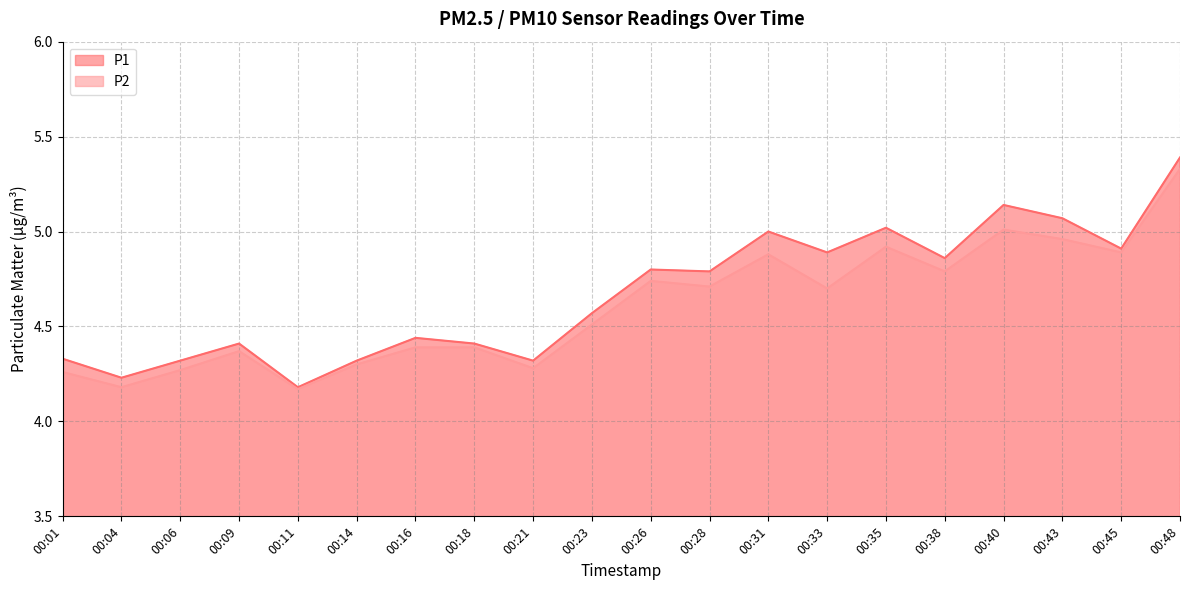

What is the spread (max minus min) of values at 00:04?

0.1